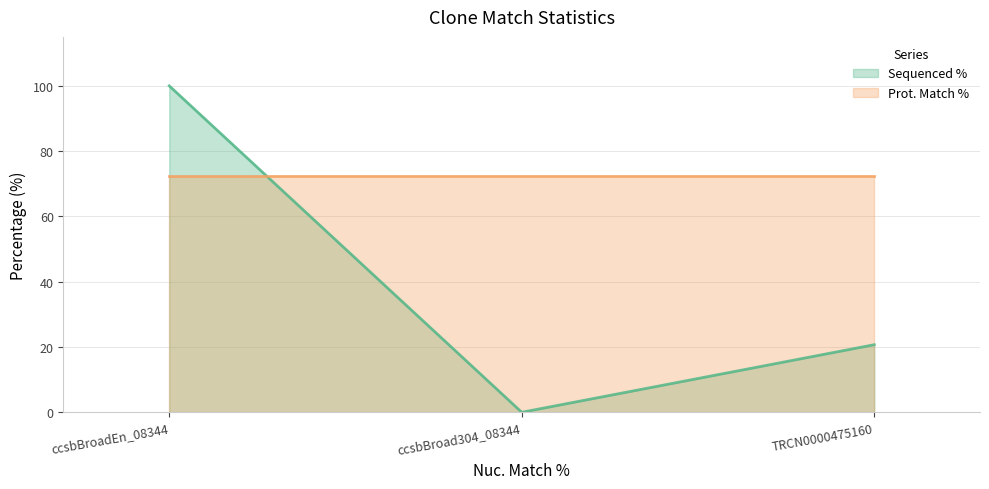

How many data points are less than 20?

1